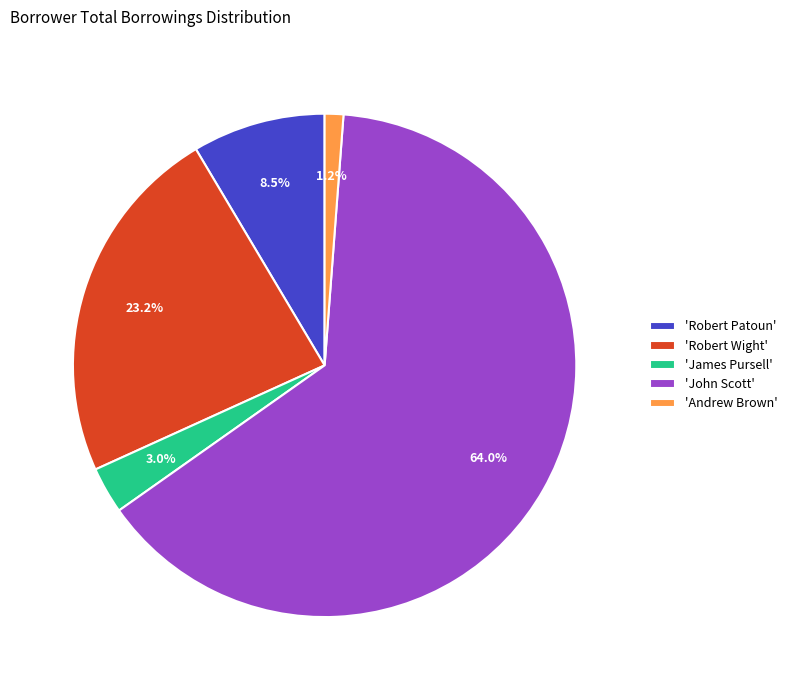

How many slices are in this pie chart?

5